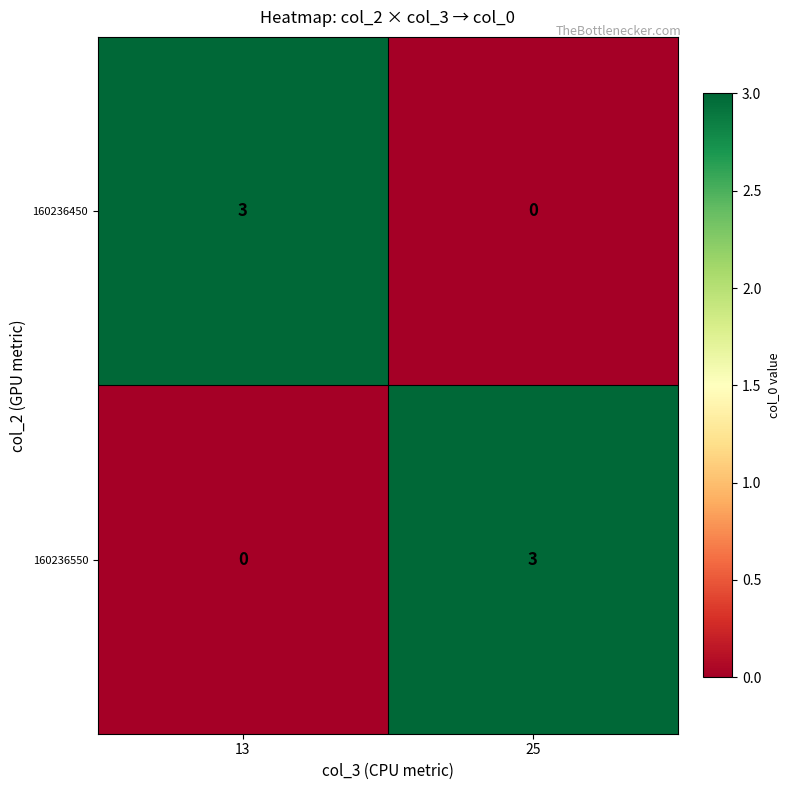

What is the total value across all series at 25?

3